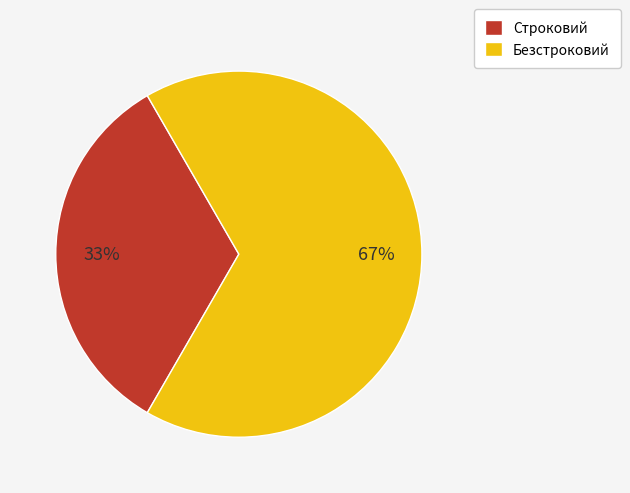

Which slice is the largest?

Безстроковий